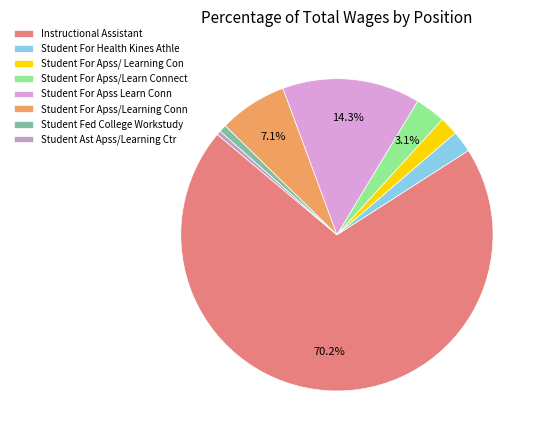

How many slices are in this pie chart?

8